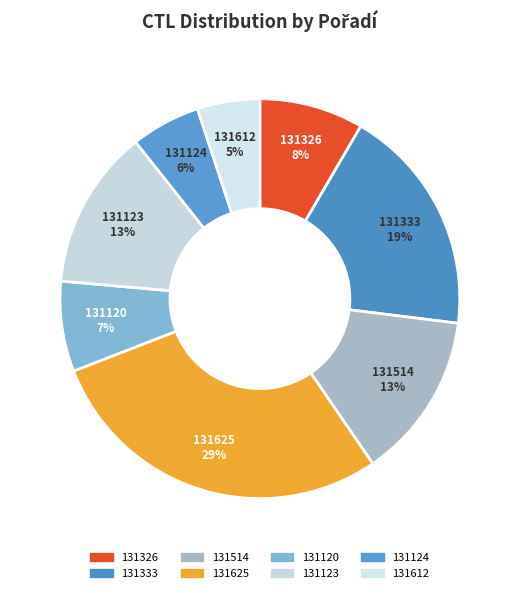

Is the sum of 131326 and 131120 greater than half?

No